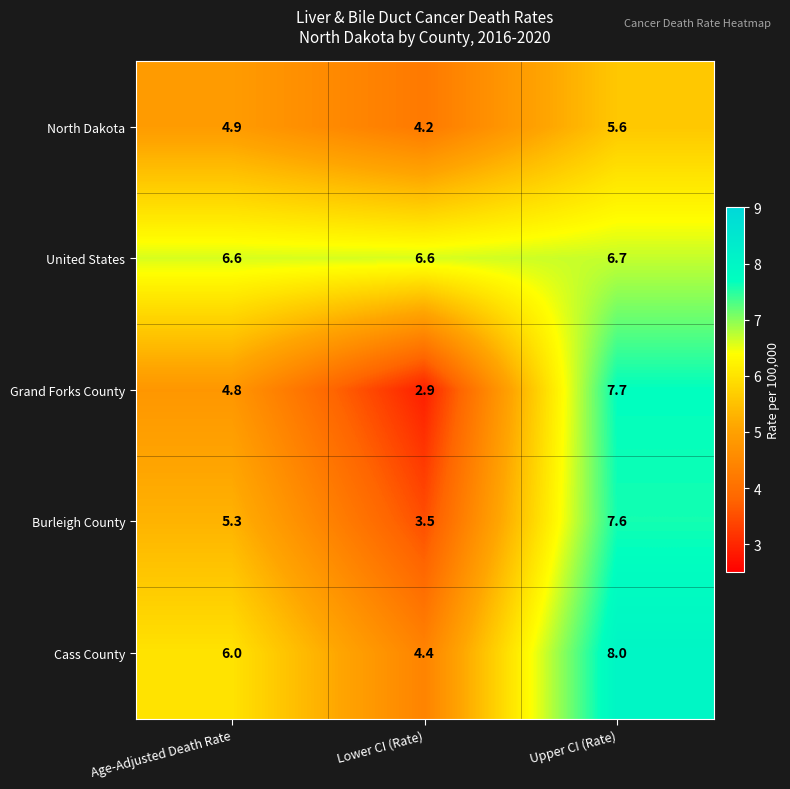

Is it true that Burleigh County equals 7.6 at Upper CI (Rate)?

True